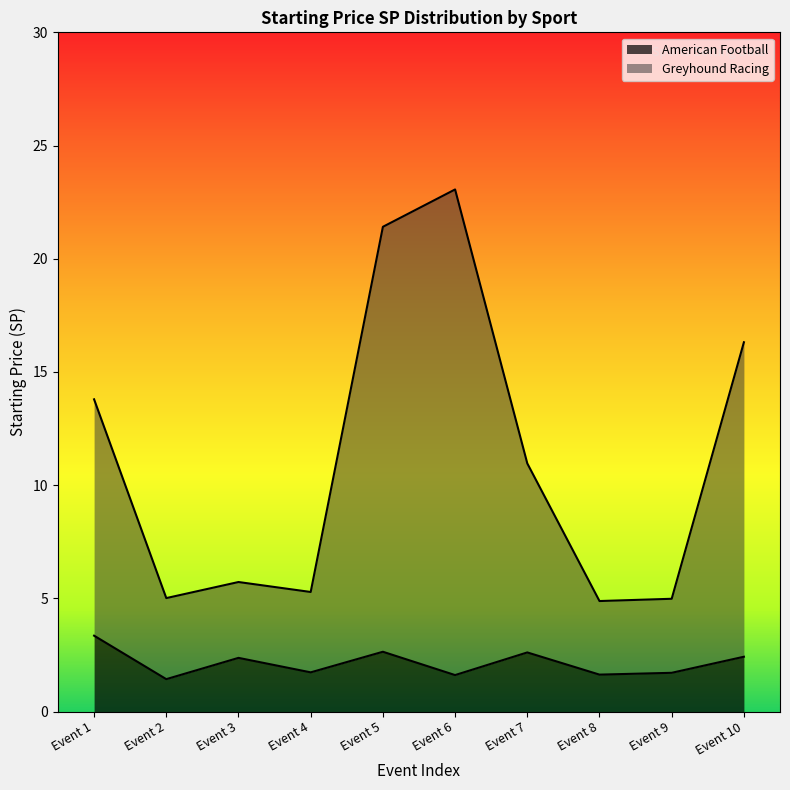

Is it true that American Football equals 1.7 at Event 4?

True